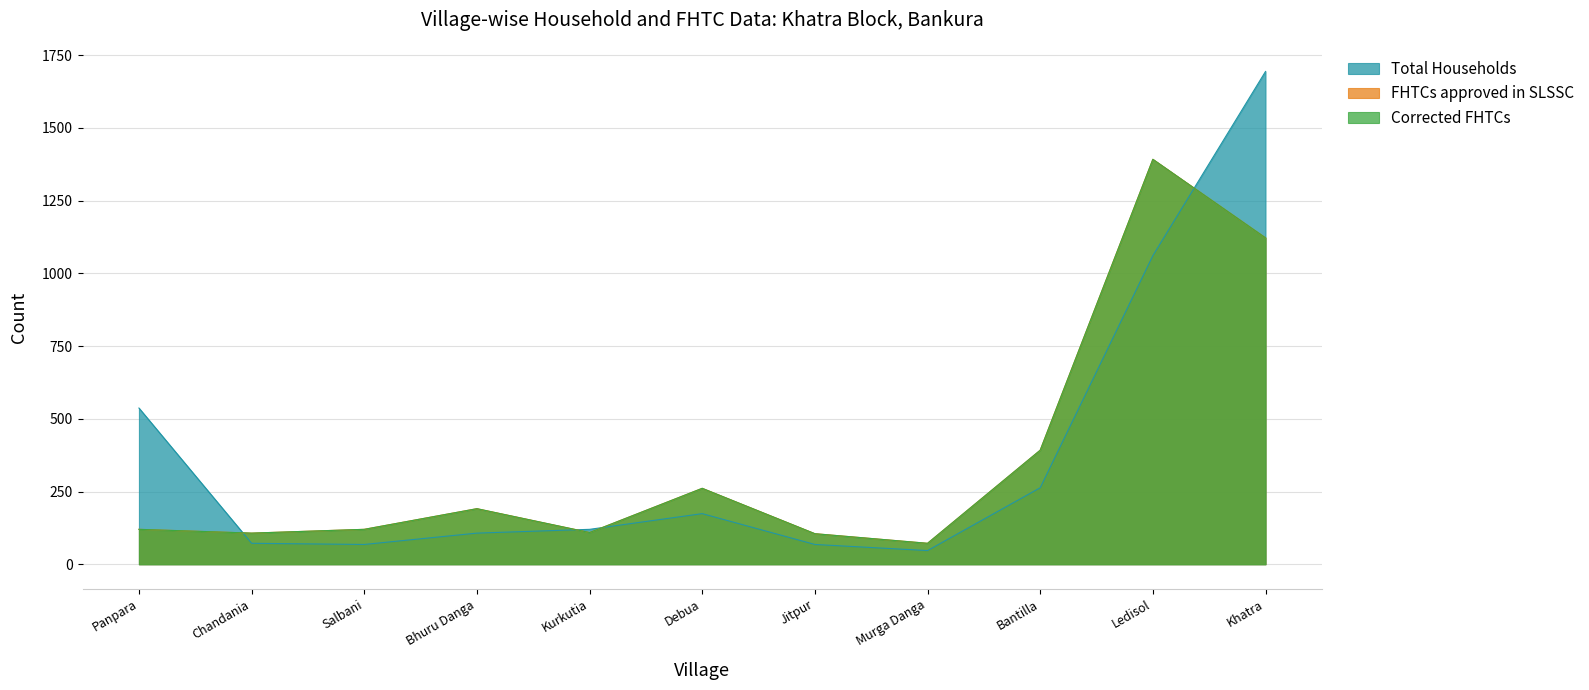

The value of FHTCs approved in SLSSC at Chandania is 107. True or false?

True